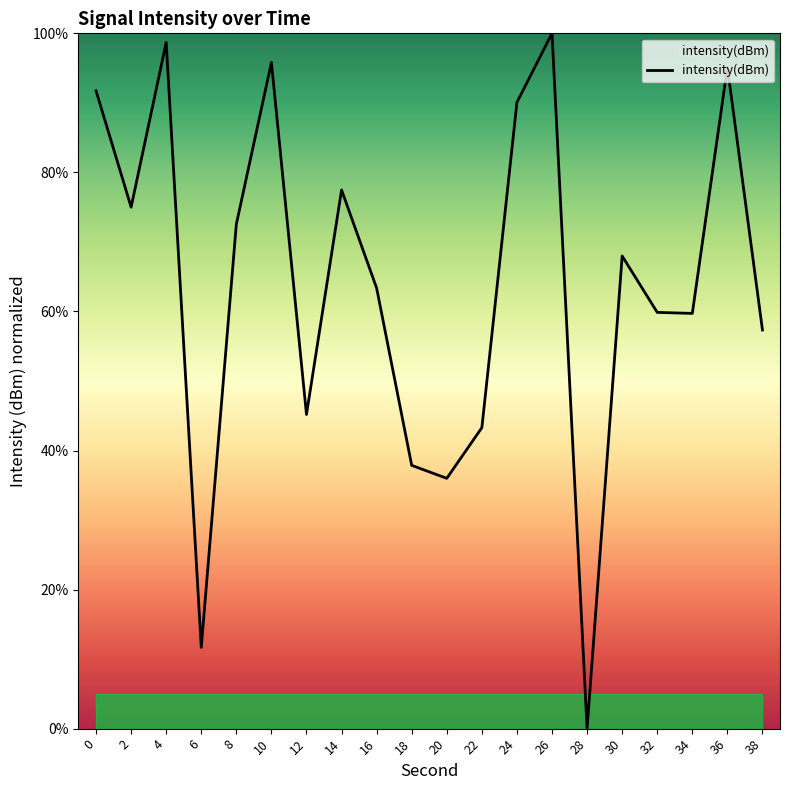

At which category does the chart reach its peak across all series?

26